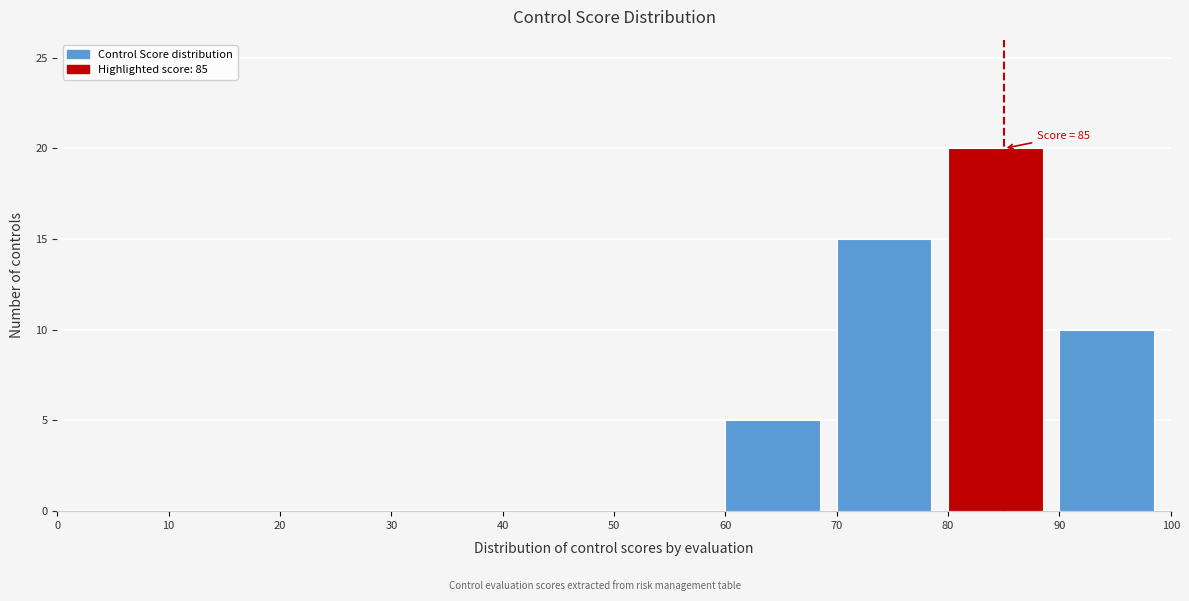

Over which range of the x-axis is the bar tallest?

80 to 90